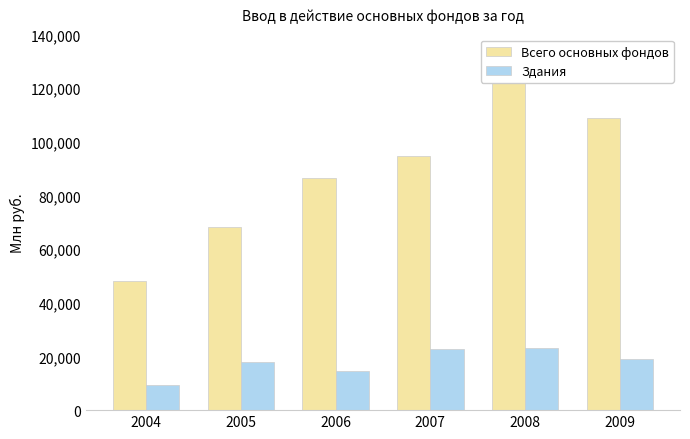

Does the chart contain any negative values?

No